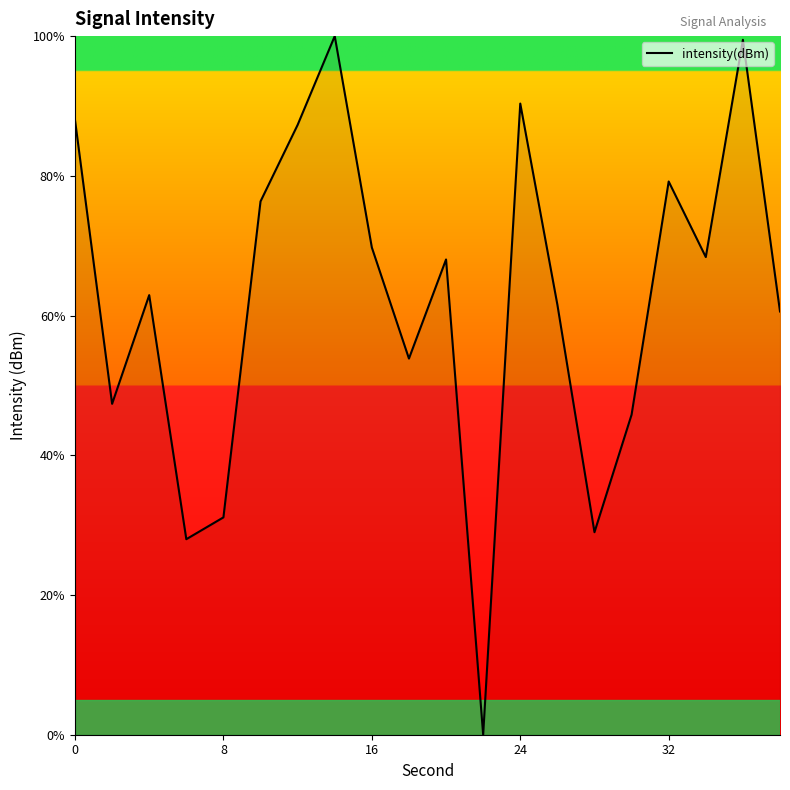

What is the difference between the maximum and minimum values?

100.0